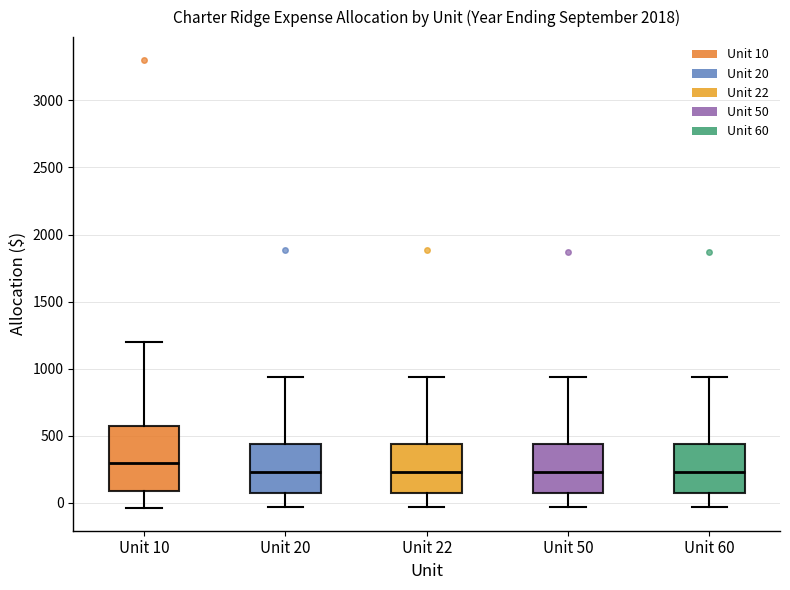

Reading left to right, transcribe this box plot: for each box, give where its median line is, the range the box spans, and where its two whiskers end, as read against the y-axis. The values are not printed on the chart, so give them approximately, as read against the axis.

Unit 10: median 300, box 100 to 550, whiskers -50 to 1200
Unit 20: median 250, box 50 to 450, whiskers -50 to 950
Unit 22: median 250, box 50 to 450, whiskers -50 to 950
Unit 50: median 250, box 50 to 450, whiskers -50 to 950
Unit 60: median 250, box 50 to 450, whiskers -50 to 950